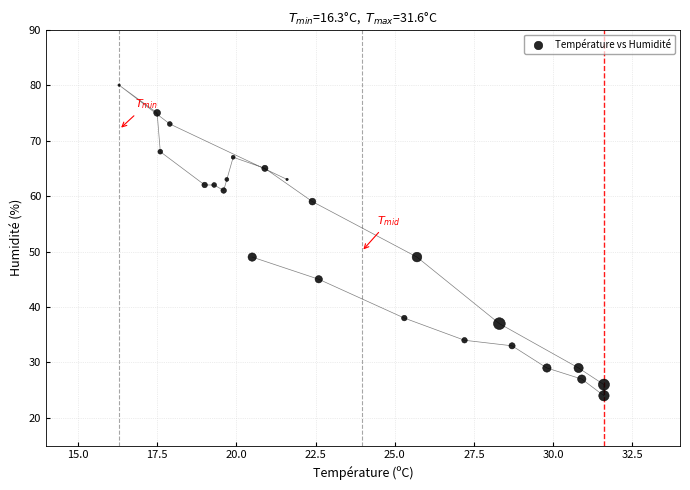

What is the range of Y values (max minus min)?

56